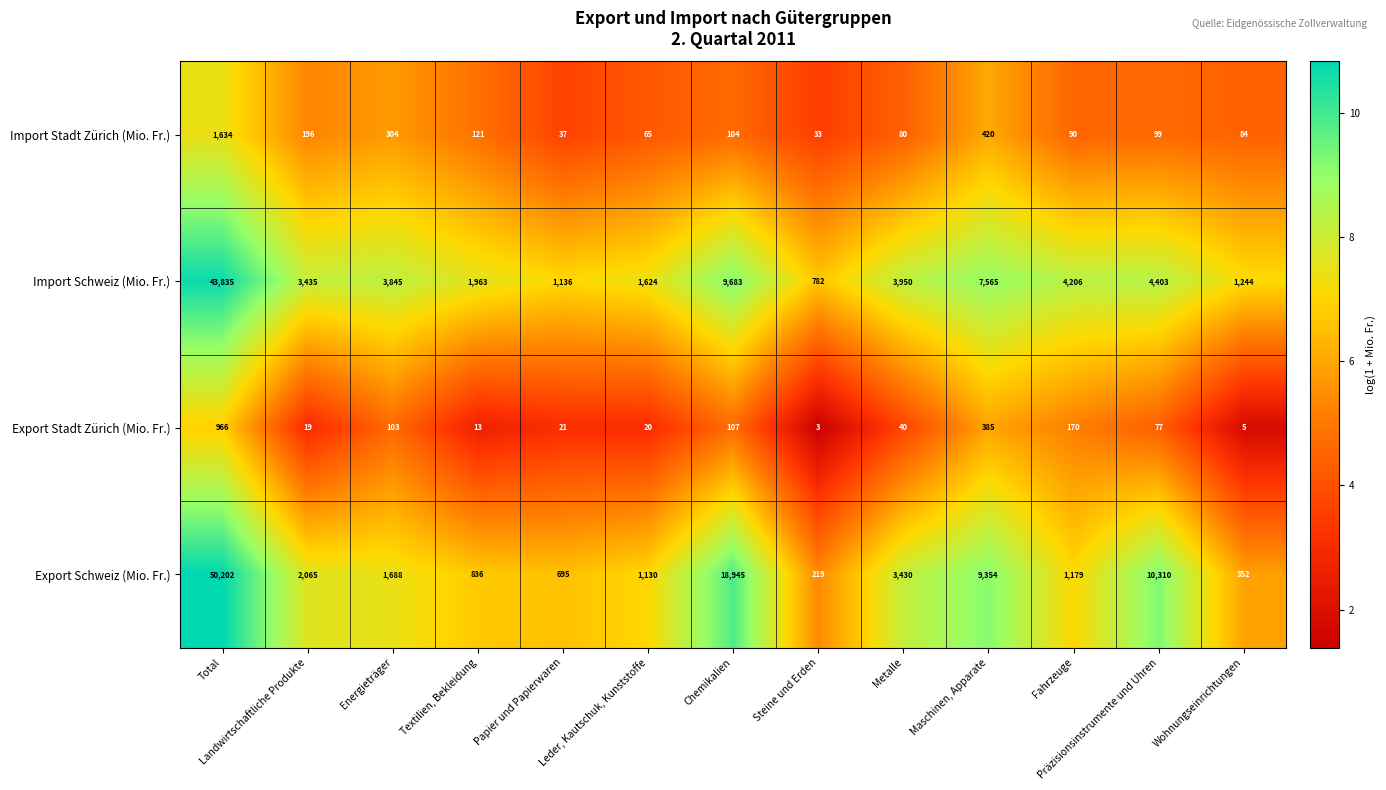

What is the difference between the highest and lowest values at Steine und Erden?

779